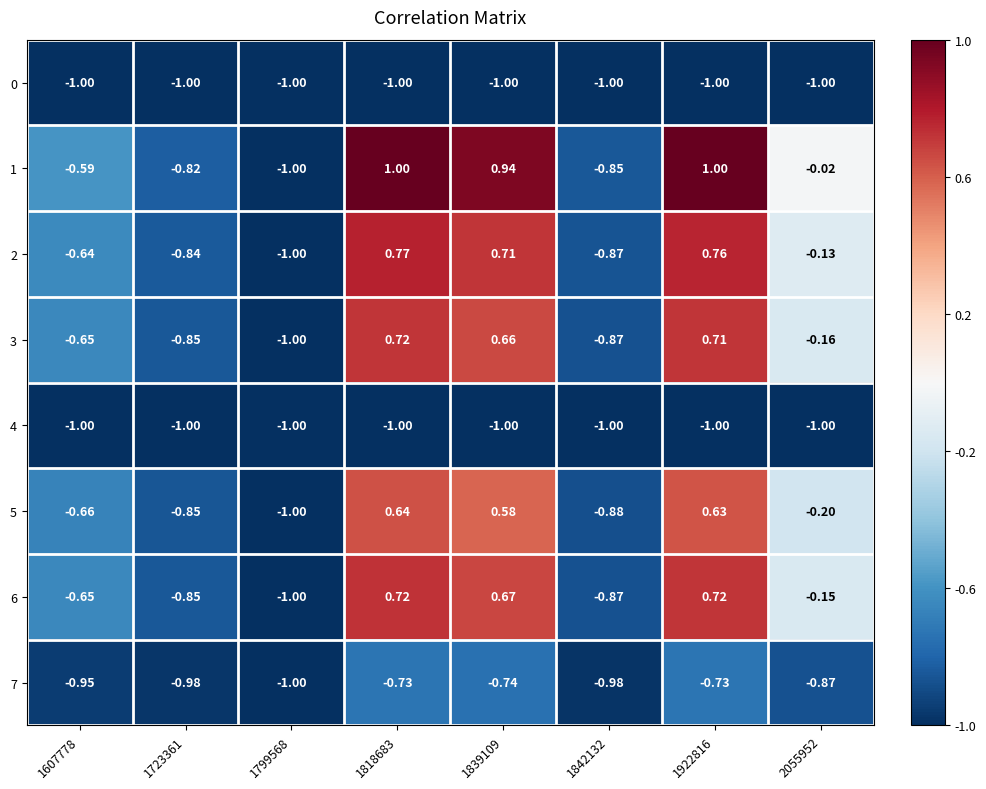

What is the spread (max minus min) of values at 1607778?

0.4